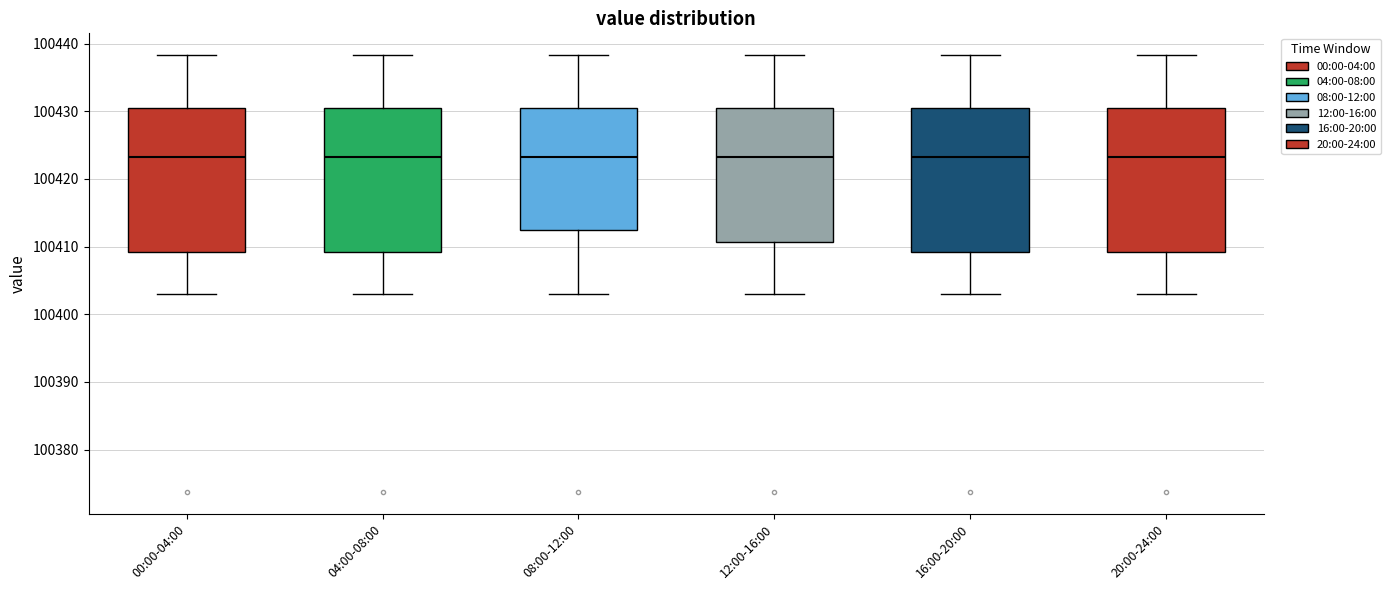

Reading left to right, transcribe this box plot: for each box, give where its median line is, the range the box spans, and where its two whiskers end, as read against the y-axis. The values are not printed on the chart, so give them approximately, as read against the axis.

00:00-04:00: median 100423, box 100409 to 100431, whiskers 100403 to 100438
04:00-08:00: median 100423, box 100409 to 100431, whiskers 100403 to 100438
08:00-12:00: median 100423, box 100412 to 100431, whiskers 100403 to 100438
12:00-16:00: median 100423, box 100411 to 100431, whiskers 100403 to 100438
16:00-20:00: median 100423, box 100409 to 100431, whiskers 100403 to 100438
20:00-24:00: median 100423, box 100409 to 100431, whiskers 100403 to 100438